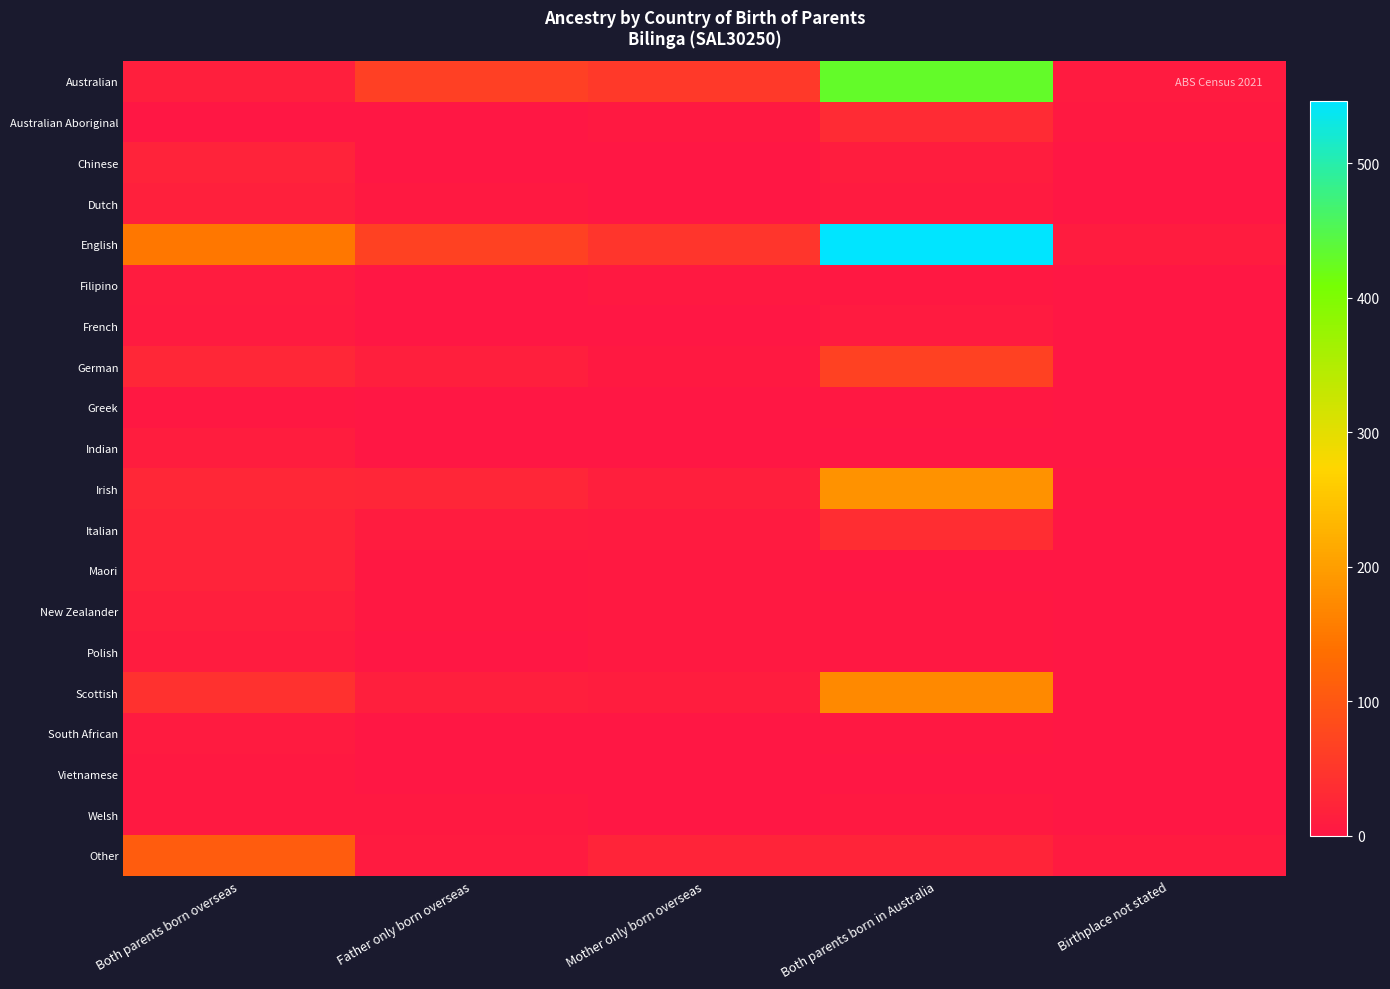

Between Both parents born in Australia and Birthplace not stated, which series saw the biggest shift?

English